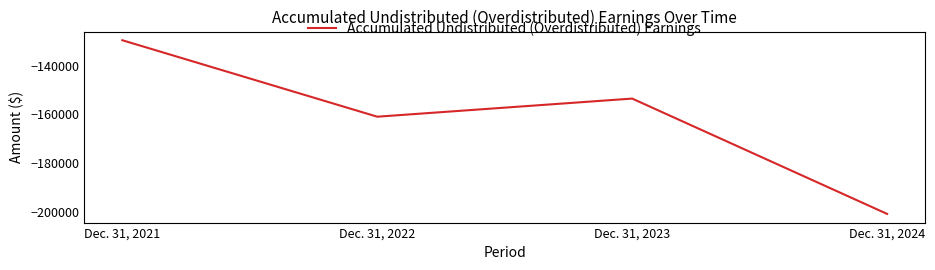

What is the sum of all values?

-644950